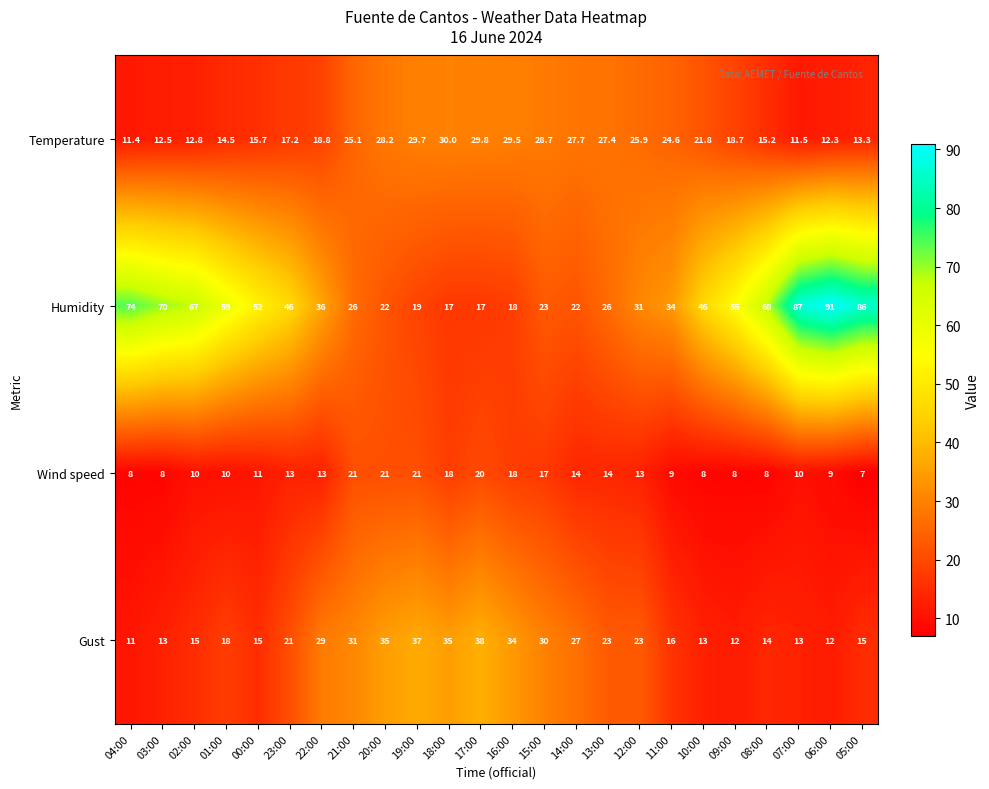

Which category has the highest value across all series?

06:00